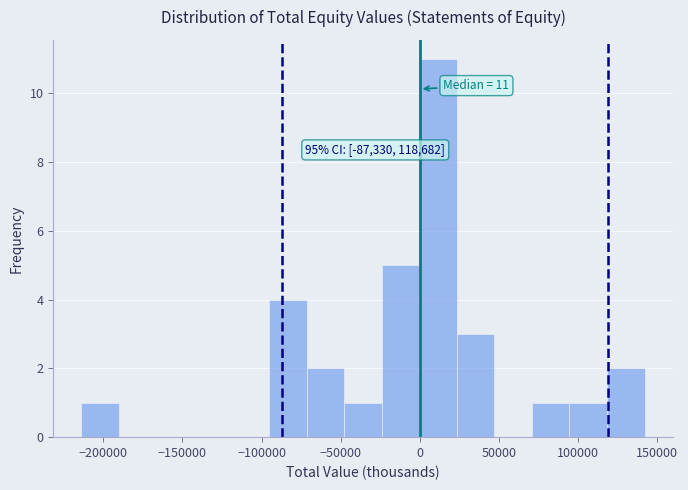

Over which range of the x-axis is the bar tallest?

0 to 25000